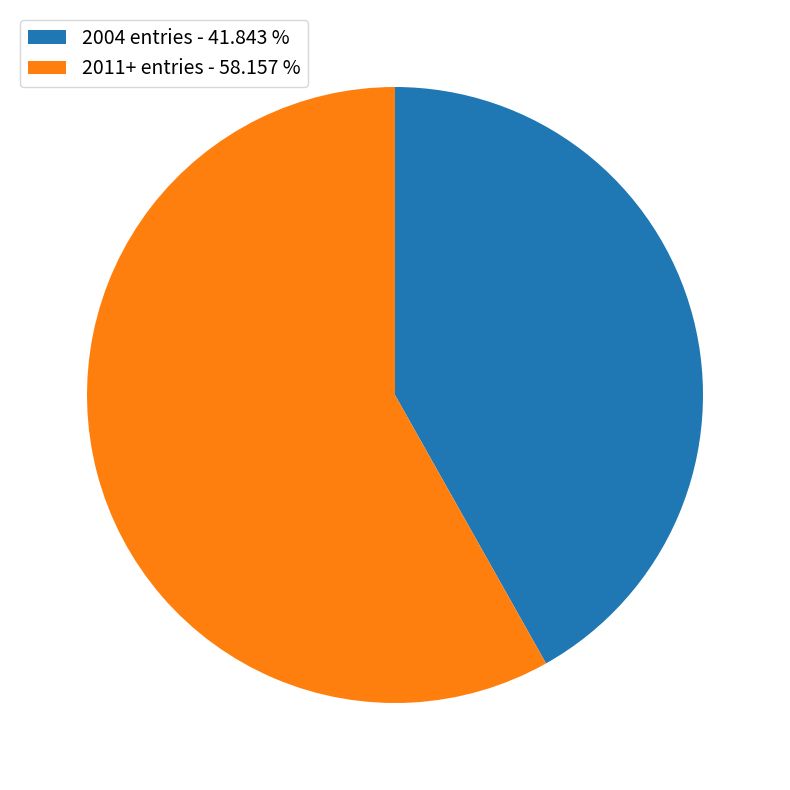

Which category has the smallest portion of the pie?

2004 entries - 41.843 %